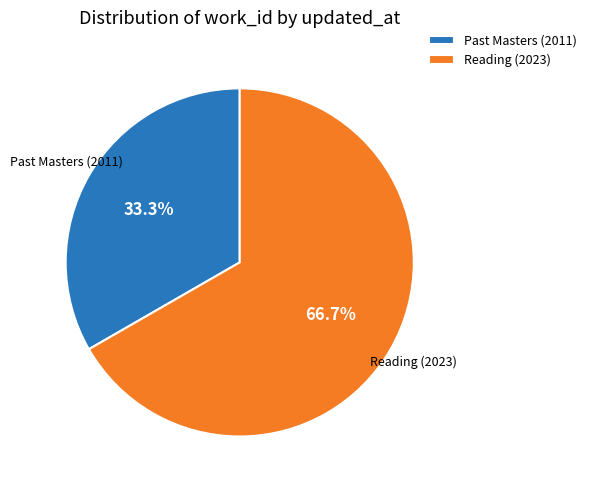

To the nearest percent, what is the average slice percentage?

50%